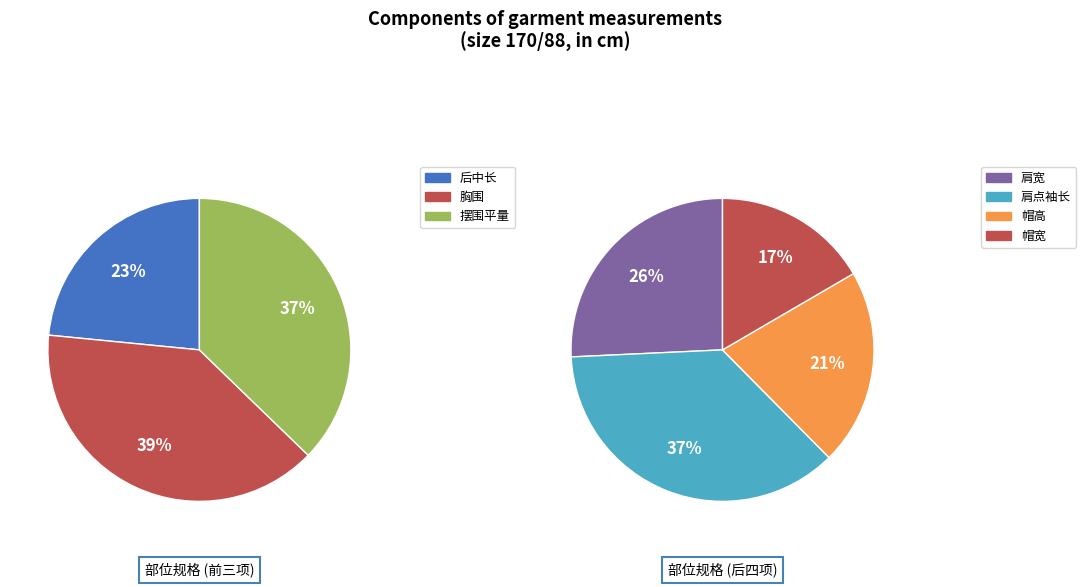

Does 摆围平量 represent more than half of the total?

No